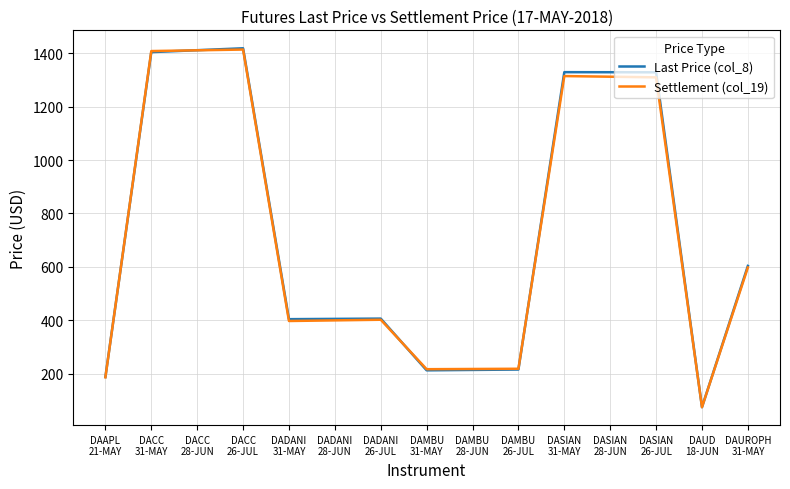

The Settlement (col_19) series shows 217.2 at DAMBU
31-MAY. True or false?

True